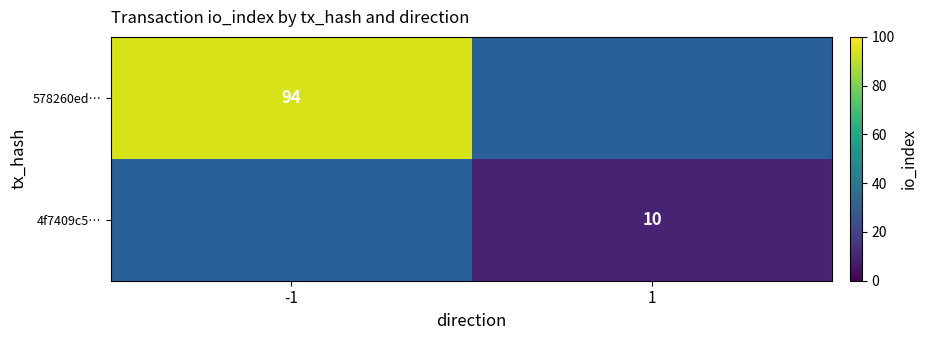

Is it true that 4f7409c5… equals 10 at 1?

True